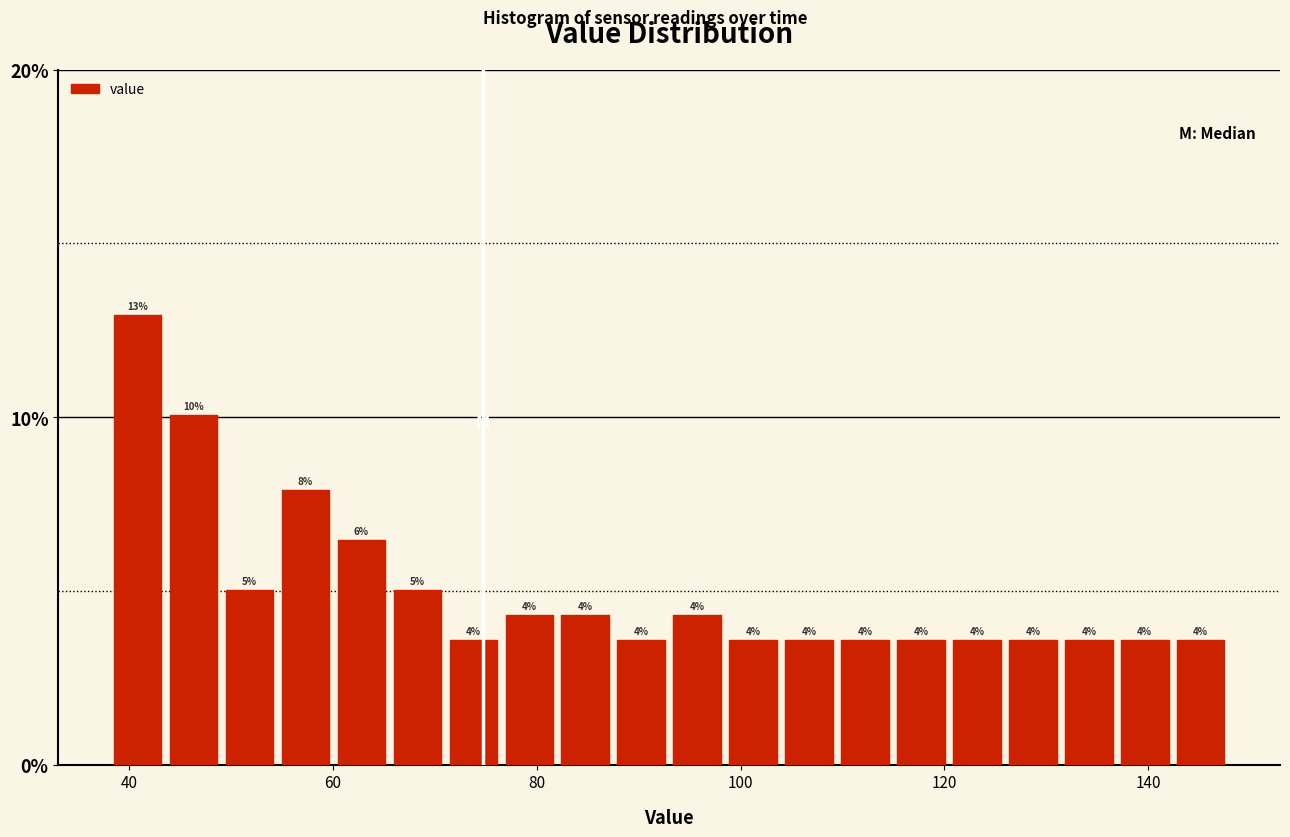

Around what value on the x-axis is the tallest bar? Give the approximate position of its centre, as read against the axis.

40